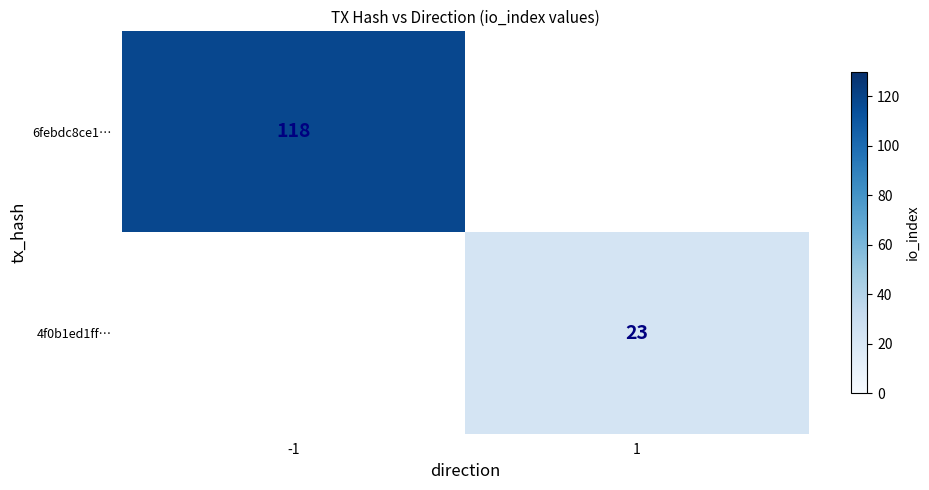

Which label corresponds to the largest value in the chart?

-1